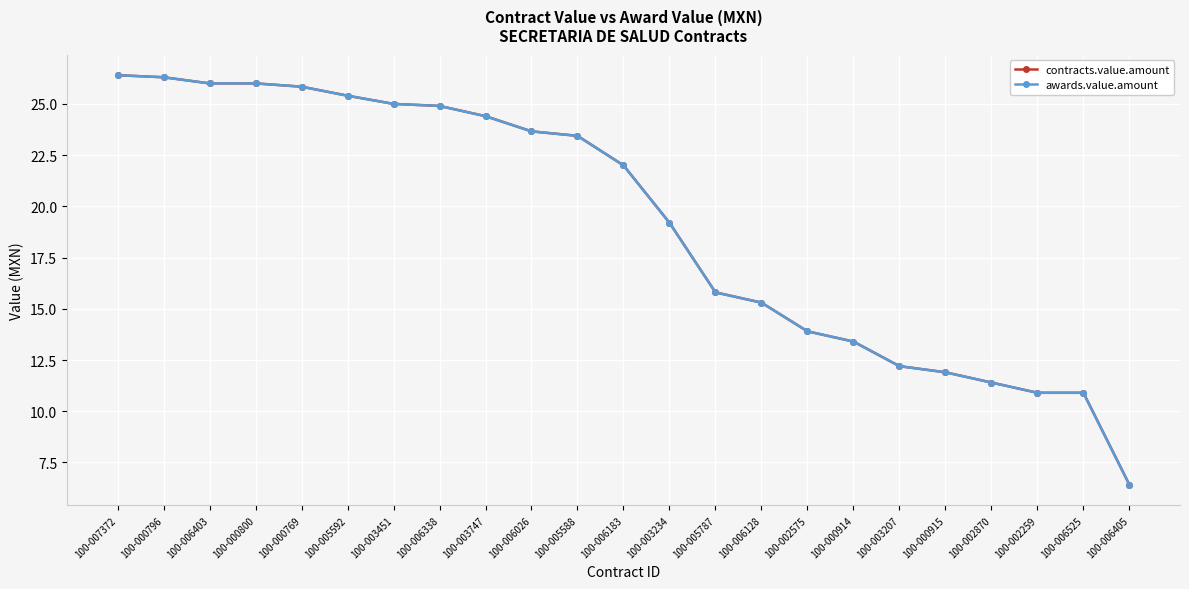

Does the chart have visible grid lines?

Yes